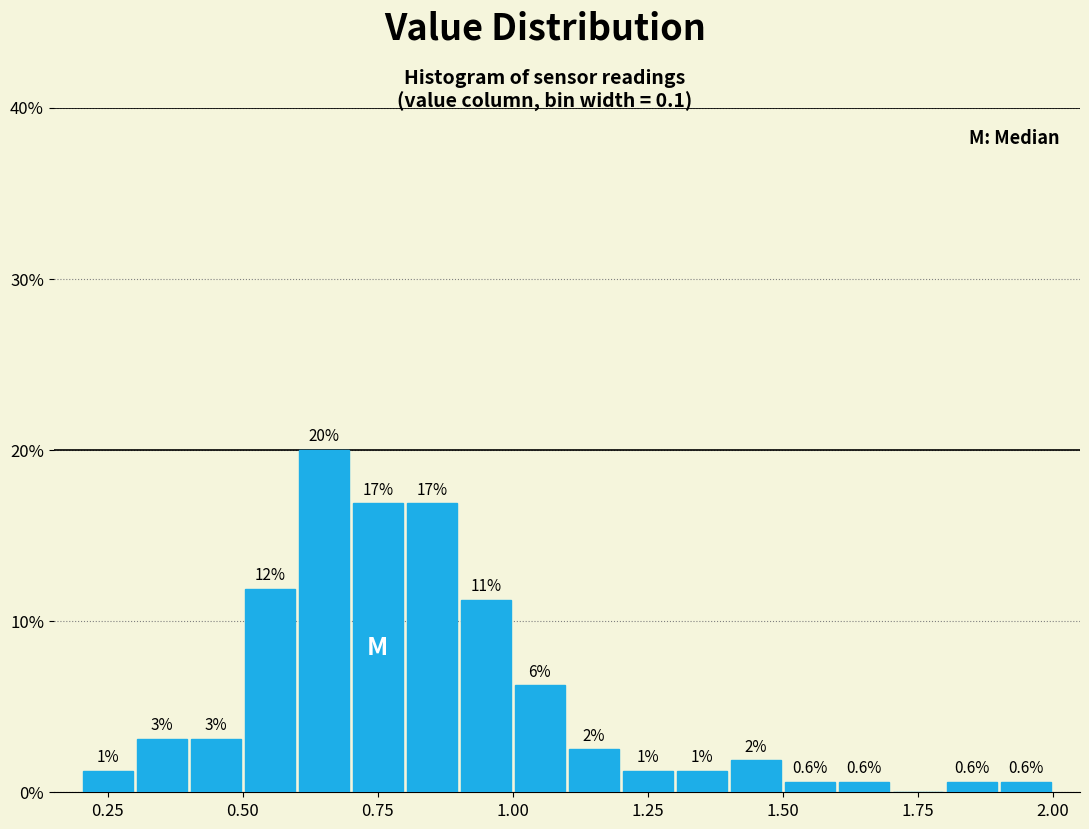

Around what value on the x-axis is the tallest bar? Give the approximate position of its centre, as read against the axis.

0.65